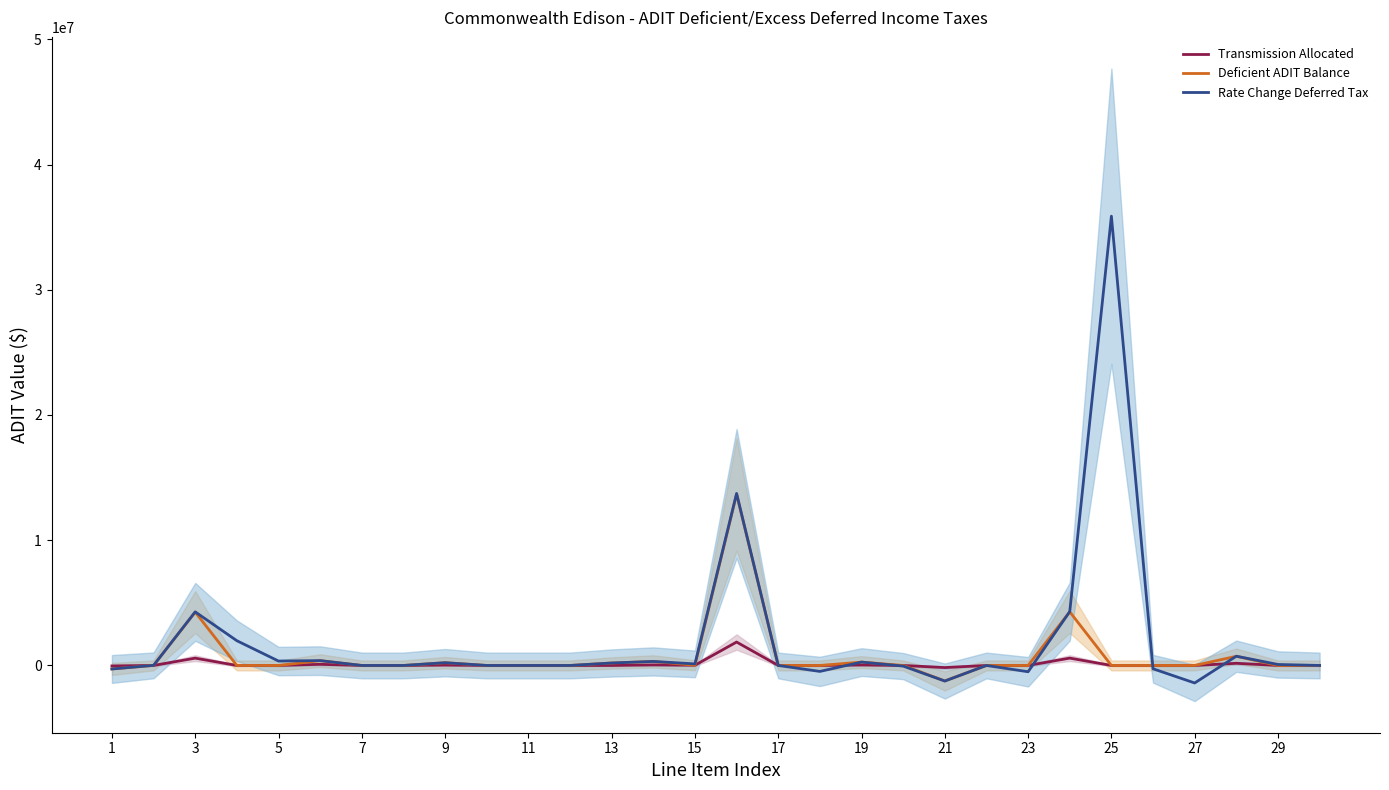

What is the minimum value shown in the chart?

-1398830.3